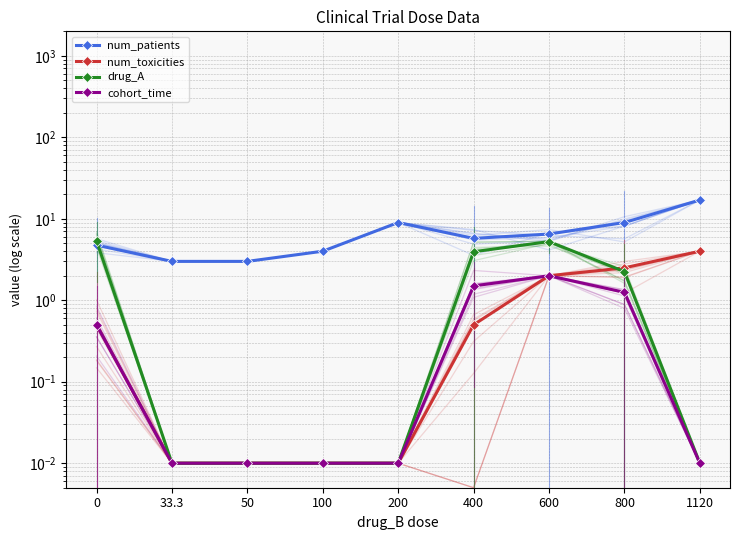

How many lines are shown in the chart?

4